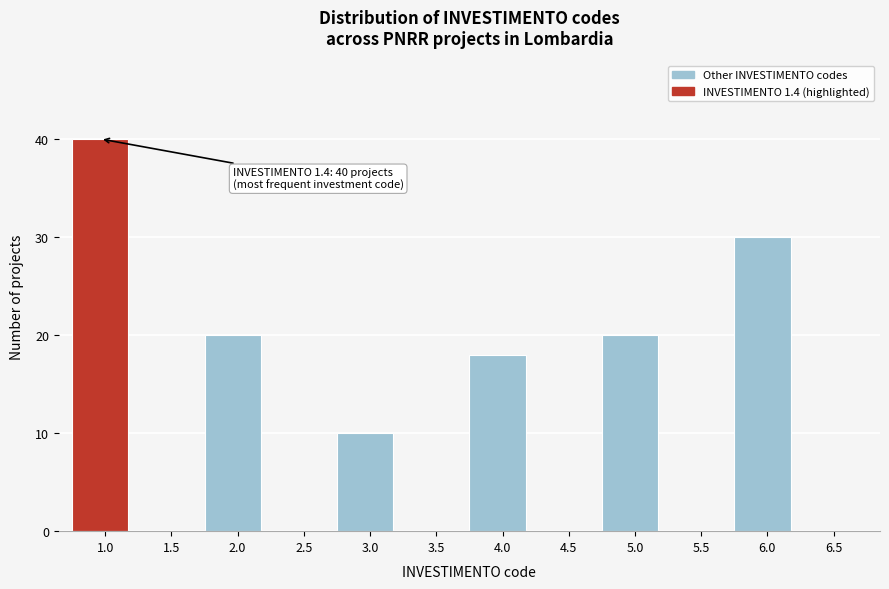

Reading left to right, extract all data points from this chart.

1.0=40	1.5=0	2.0=20	2.5=0	3.0=10	3.5=0	4.0=18	4.5=0	5.0=20	5.5=0	6.0=30	6.5=0